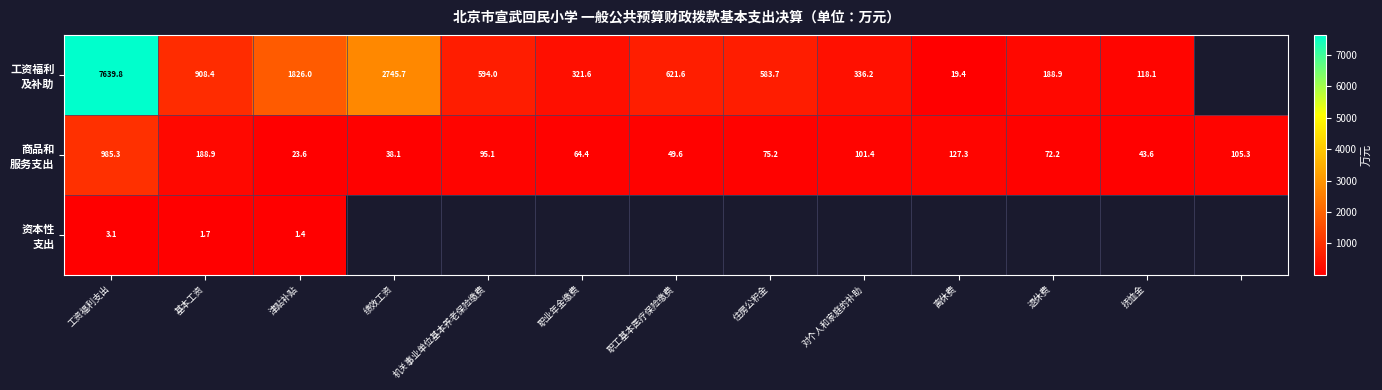

What is the maximum value for 工资福利 及补助?

7639.8